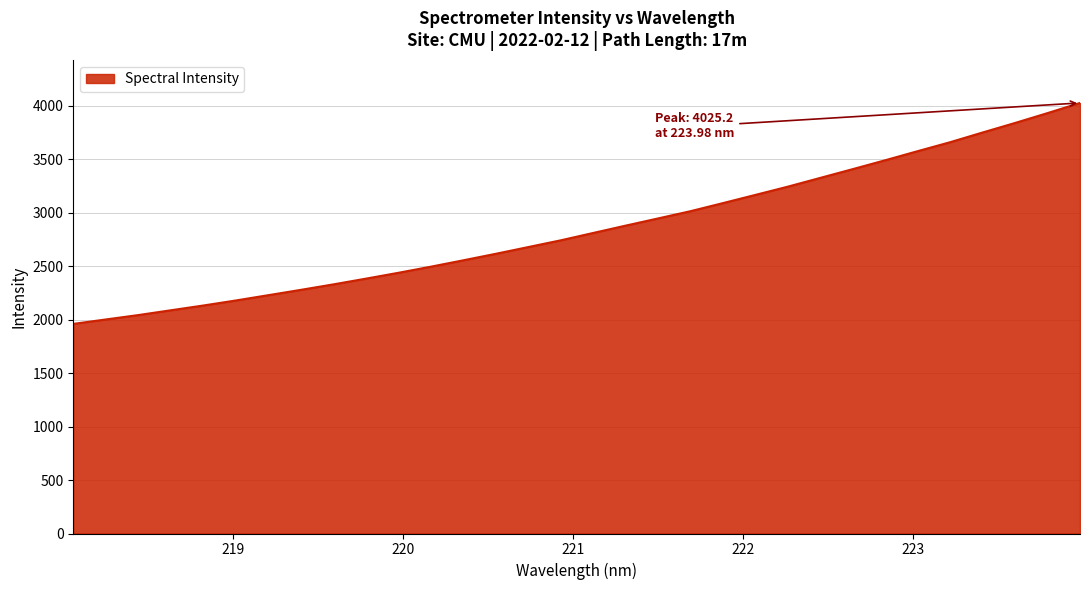

How many values exceed 2809?

16